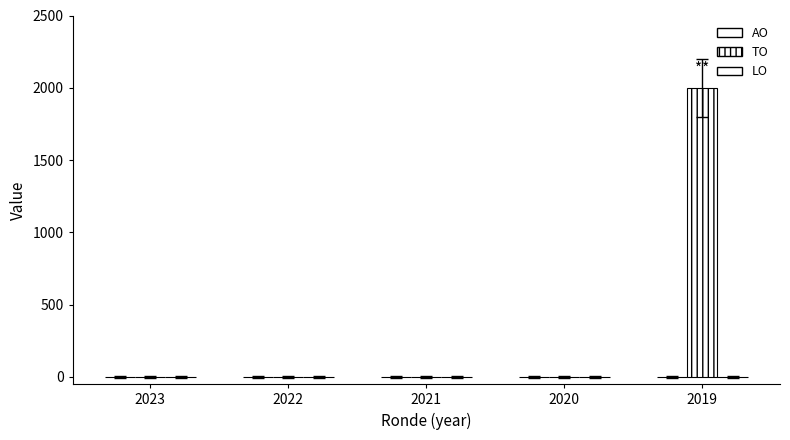

Are the bars horizontal?

No